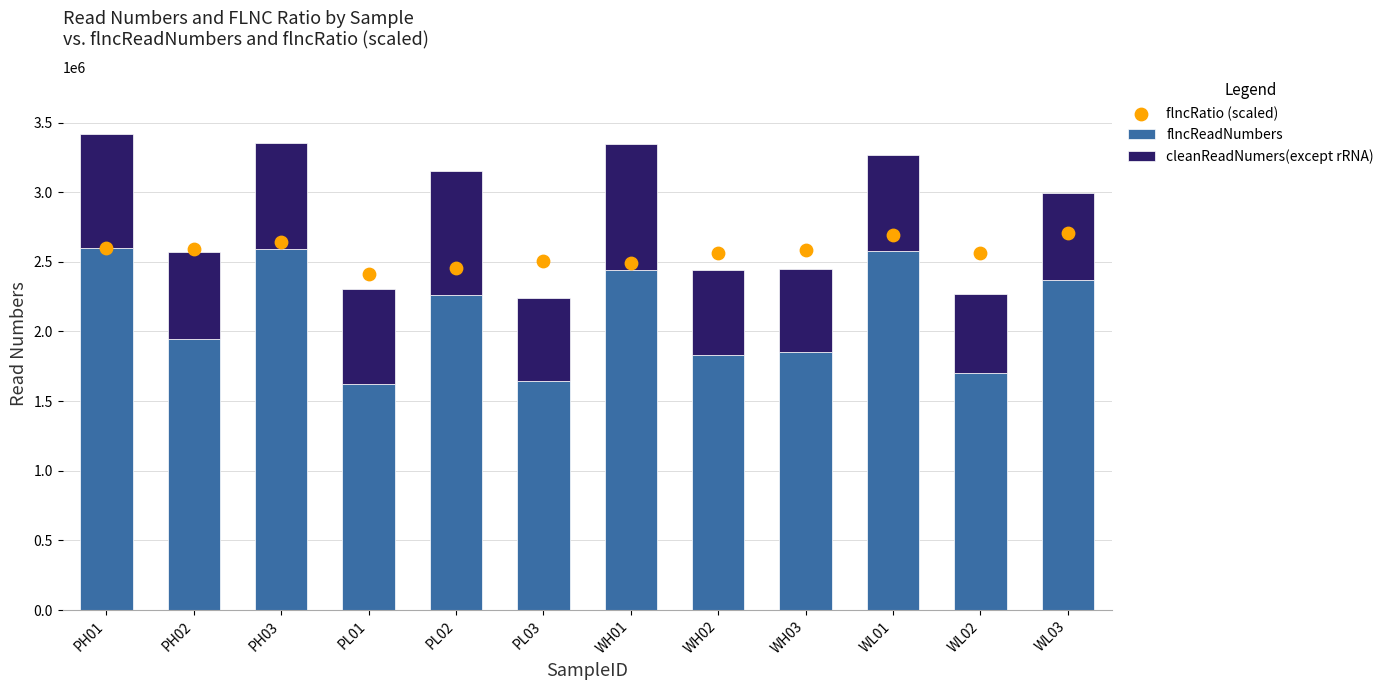

Which series has the largest Y range (max minus min)?

flncReadNumbers